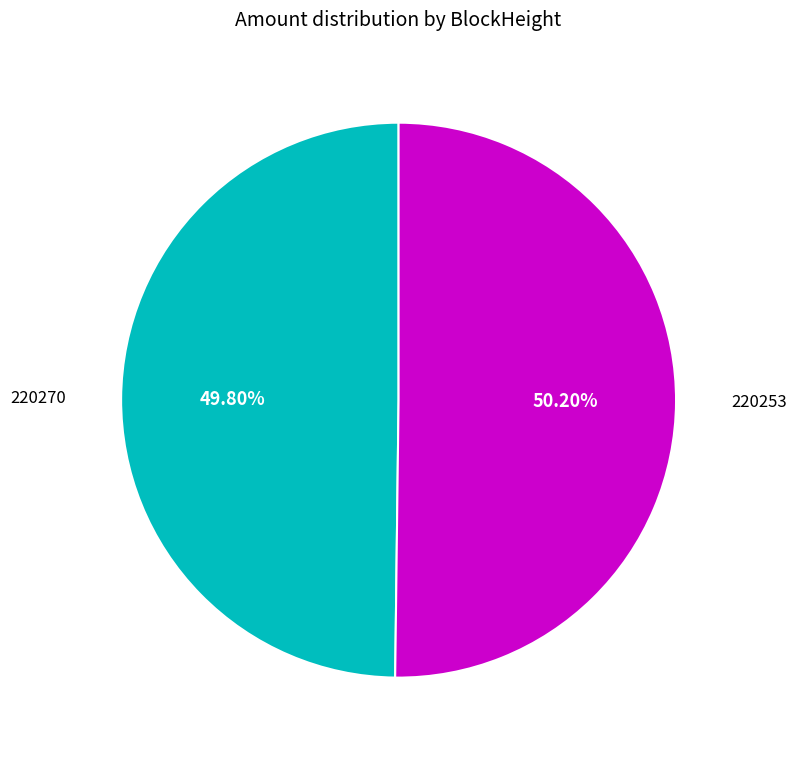

Is there any slice that represents more than half of the pie?

Yes